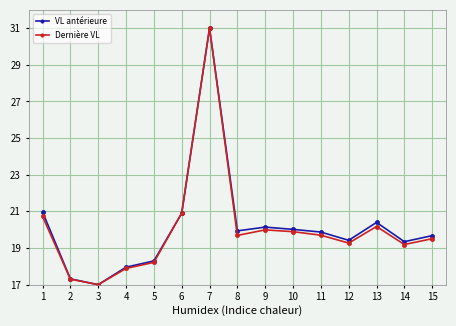

How many data points in VL antérieure are above 19?

11